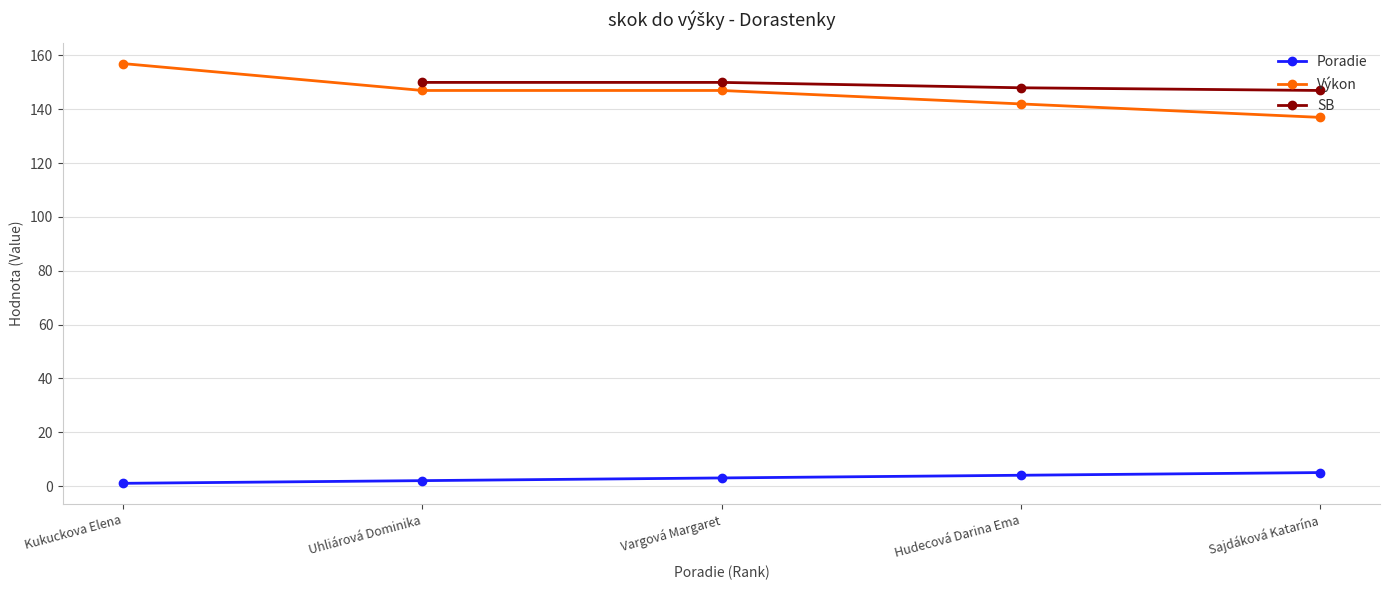

What is the highest value of the Poradie series?

5